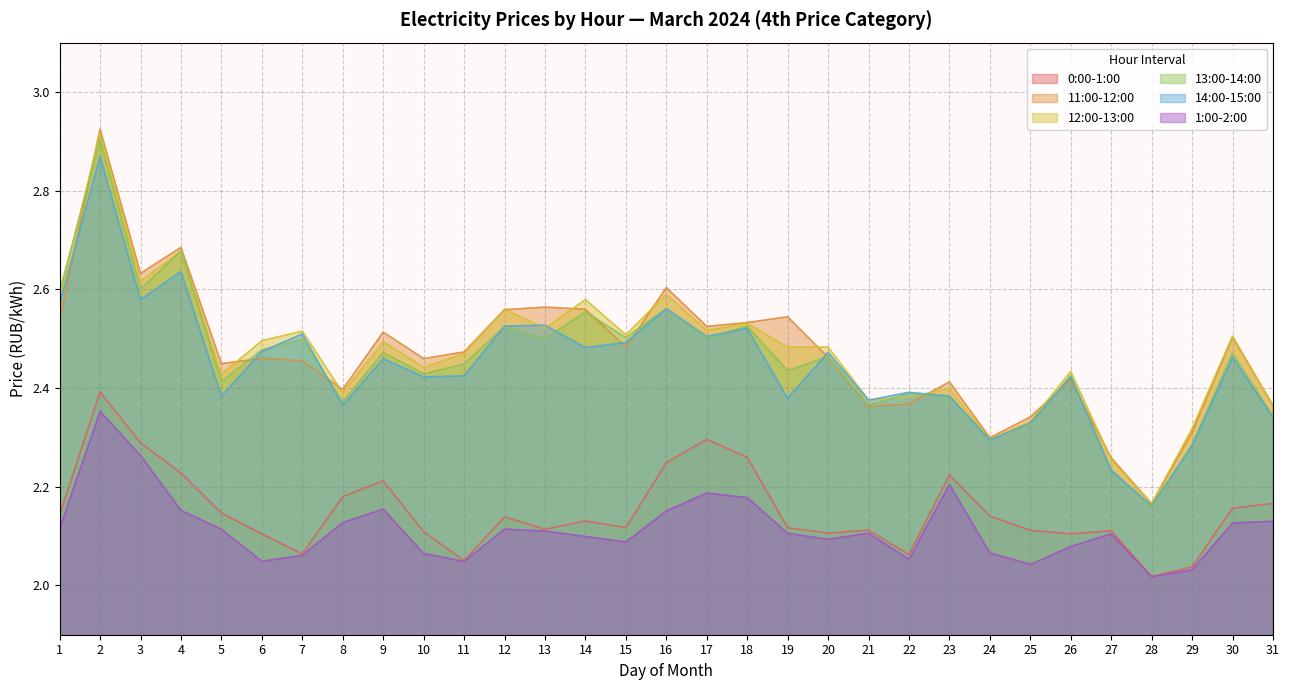

True or false: 1:00-2:00 has a value of 2.1 at 1.

True